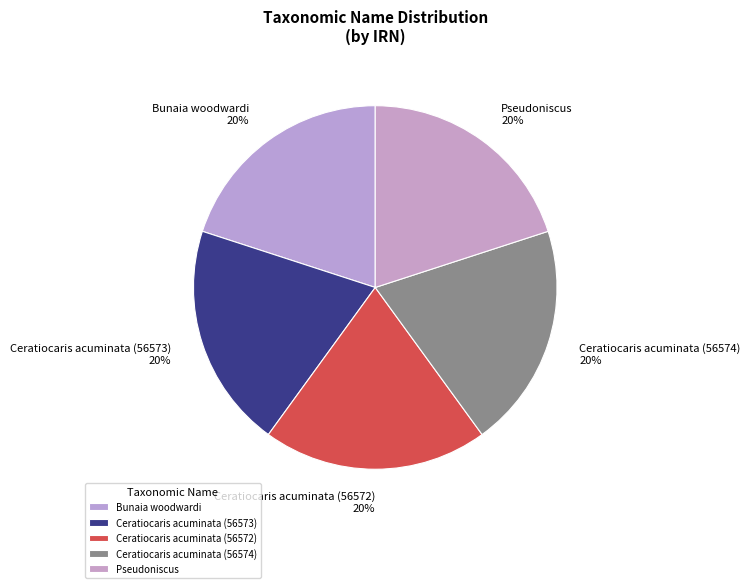

Does any single category account for the majority?

No